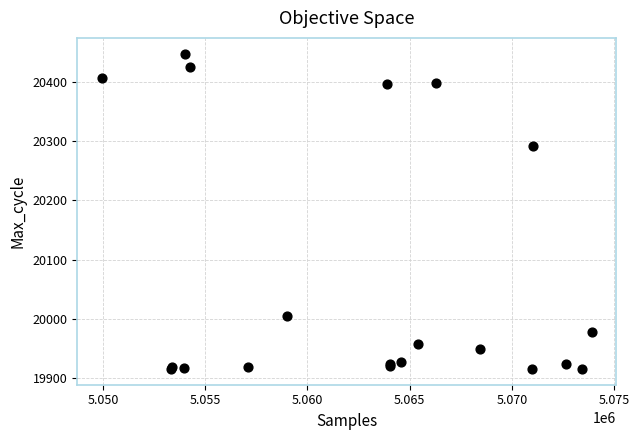

What Y value in the scatter plot is closest to 20181?

20292